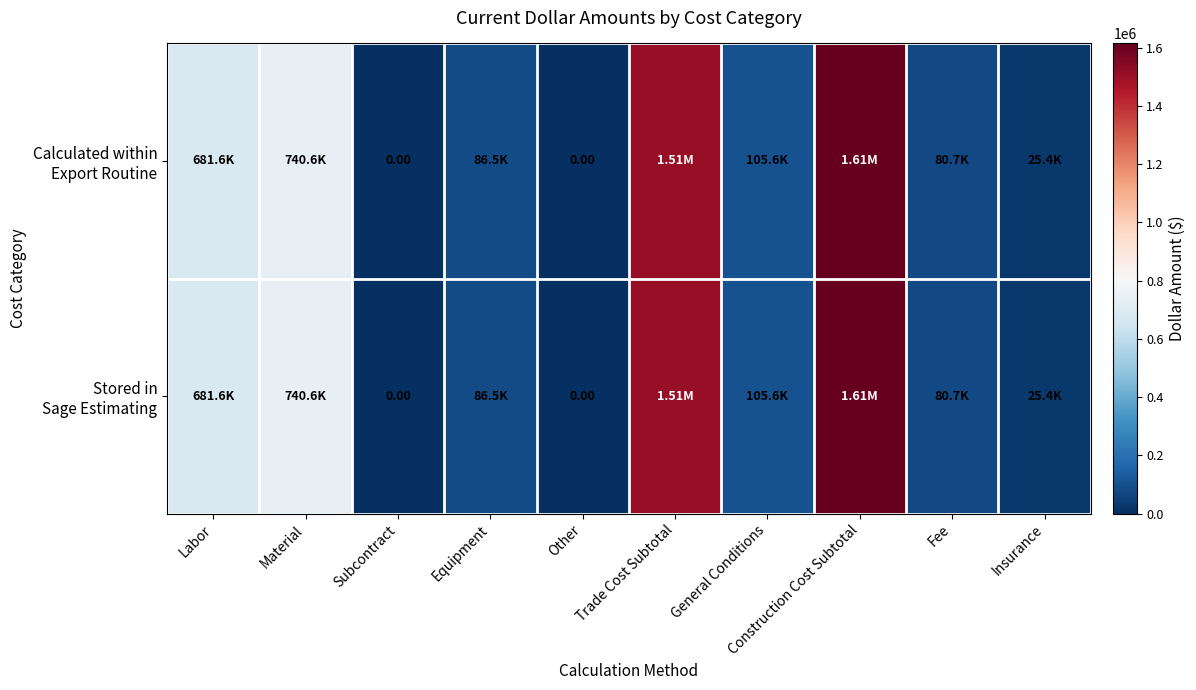

Rank the series by their maximum value, from highest to lowest.

Calculated within Export Routine, Stored in Sage Estimating